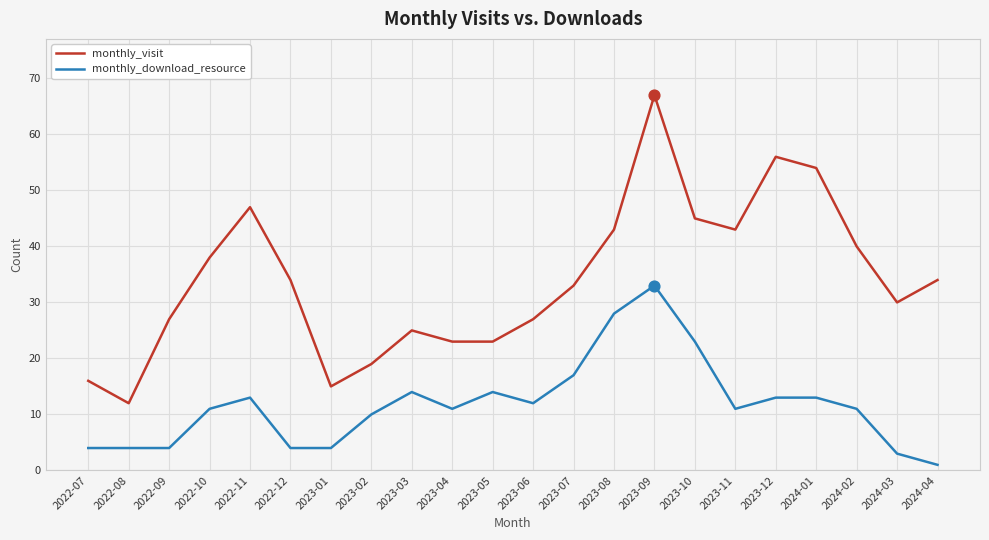

Between 2023-01 and 2023-06, which series saw the biggest shift?

monthly_visit